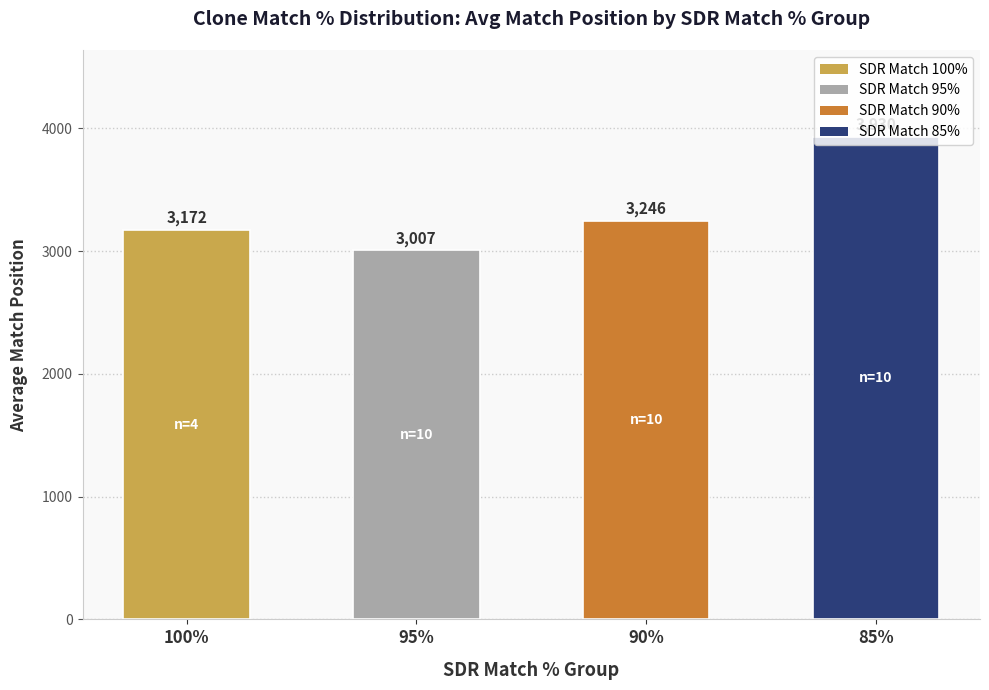

What is the greatest value displayed?

3930